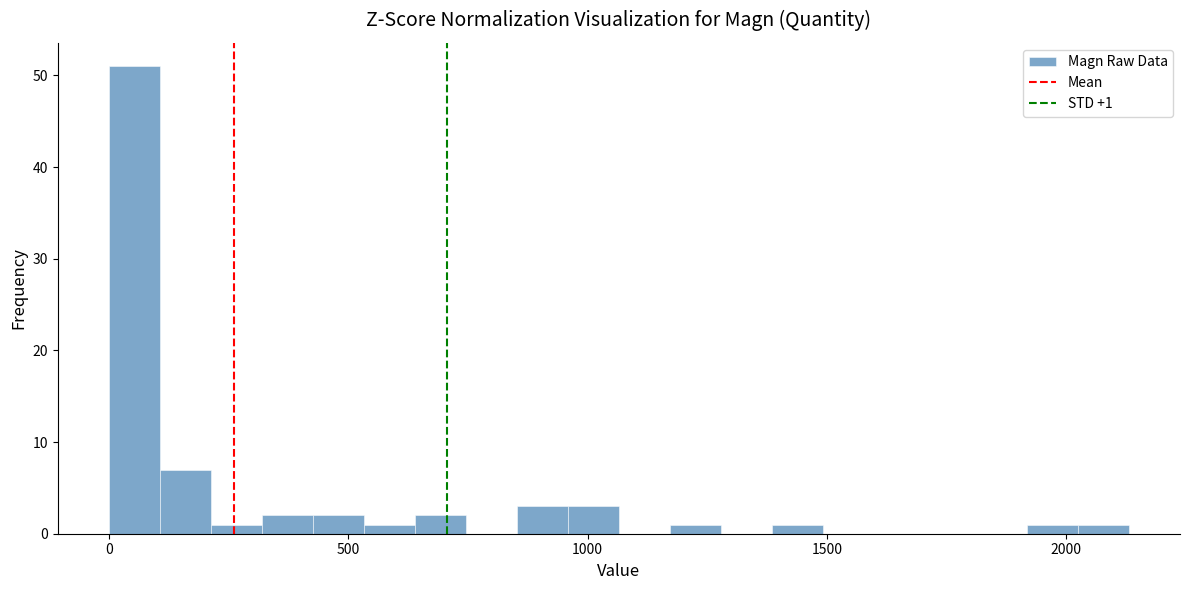

Read against the x-axis, roughly where is the centre of the tallest bar?

50